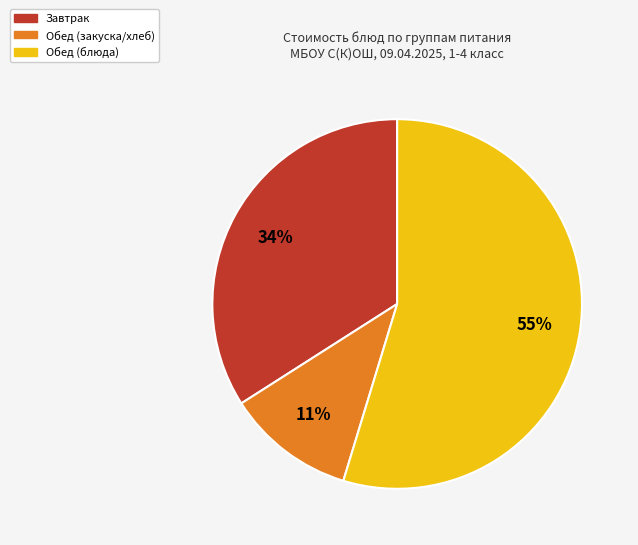

To the nearest percent, what is the average slice percentage?

33%